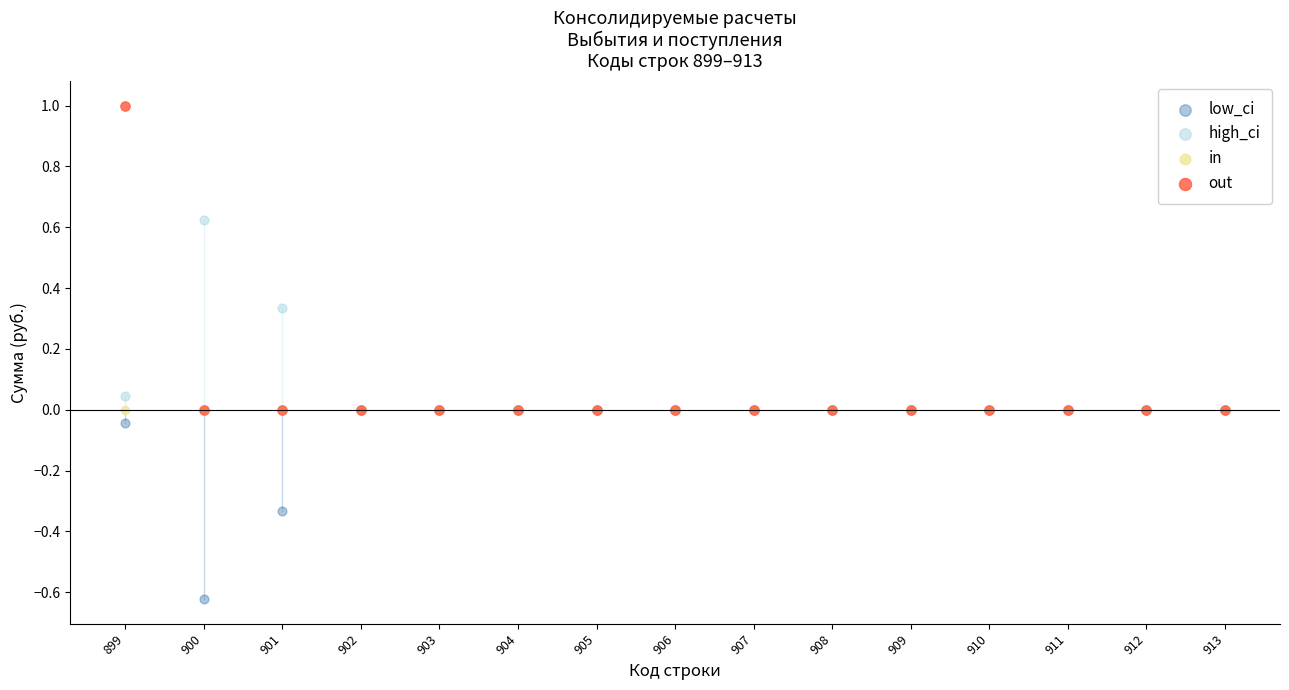

Which series reaches the minimum Y coordinate?

low_ci